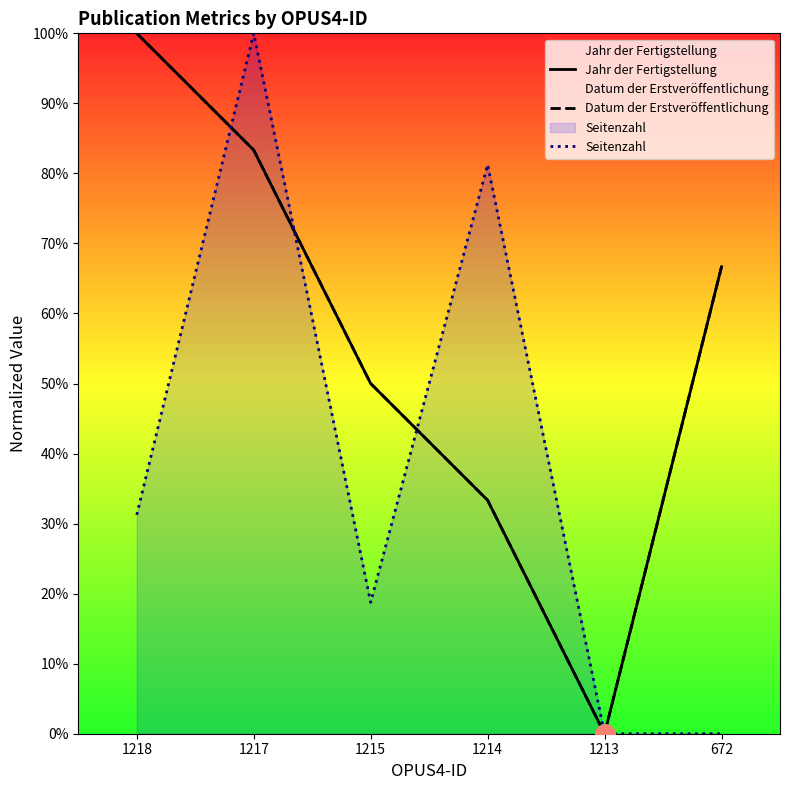

At which category is the sum across all series the highest?

1217